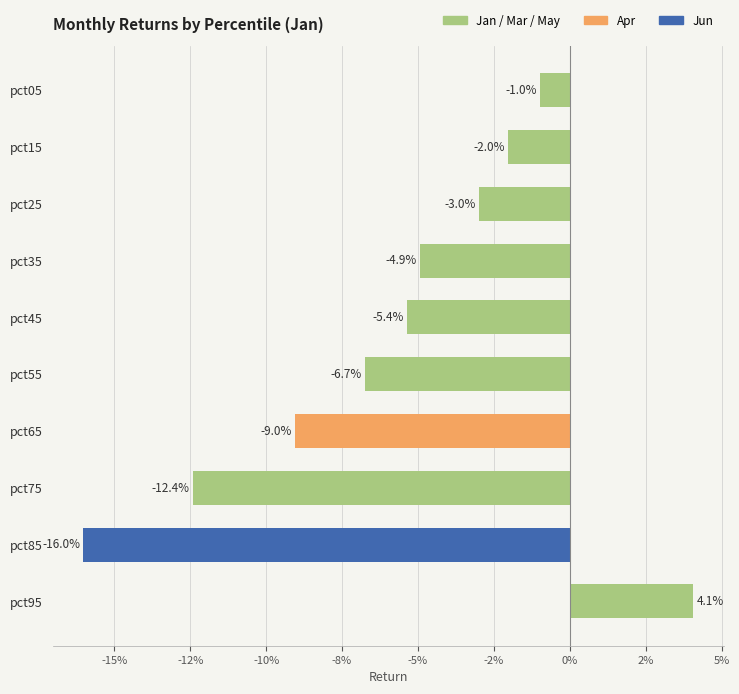

How many data points are above 0?

1